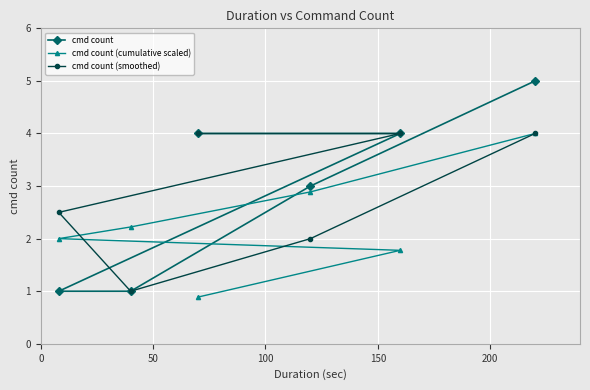

What is the lowest value of the cmd count (smoothed) series?

1.0